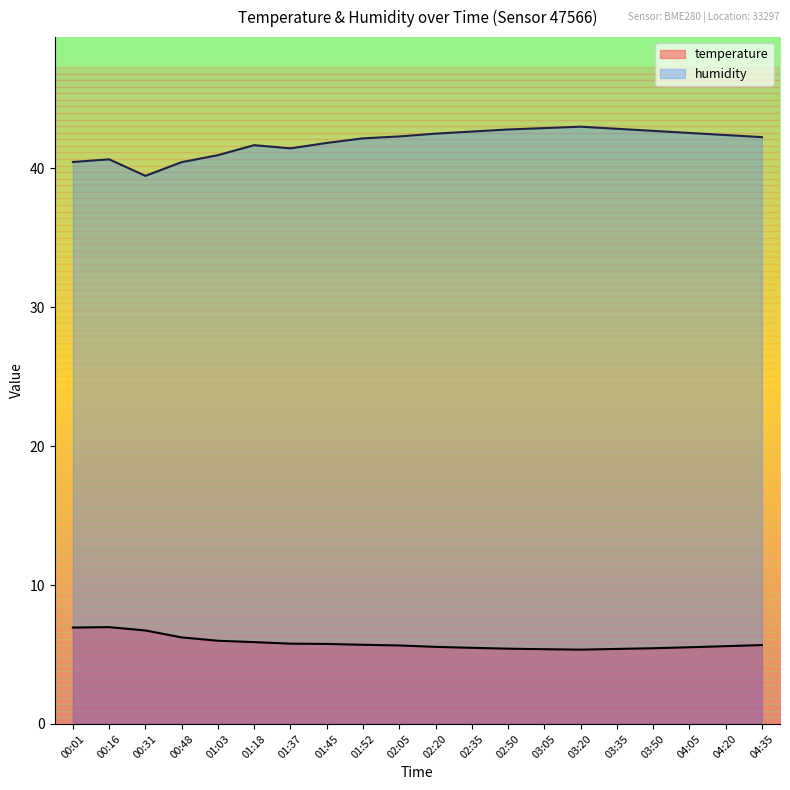

What is the total value across all series at 01:52?

47.9